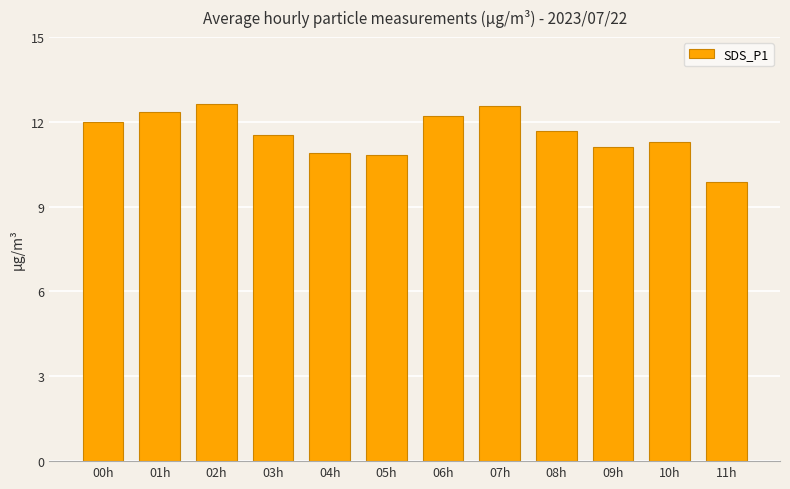

Are the bars horizontal?

No